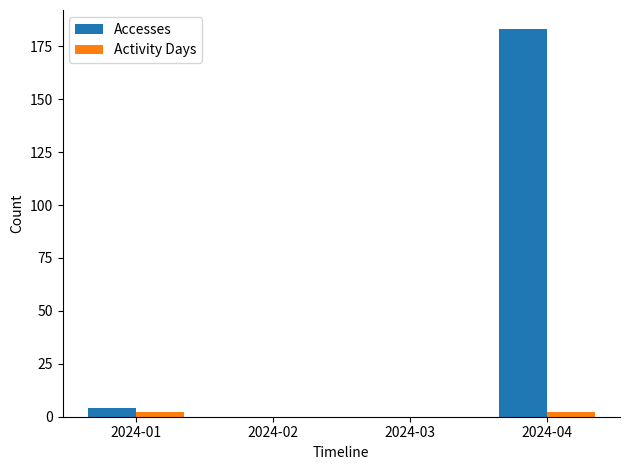

Which series has the largest range (max minus min)?

Accesses